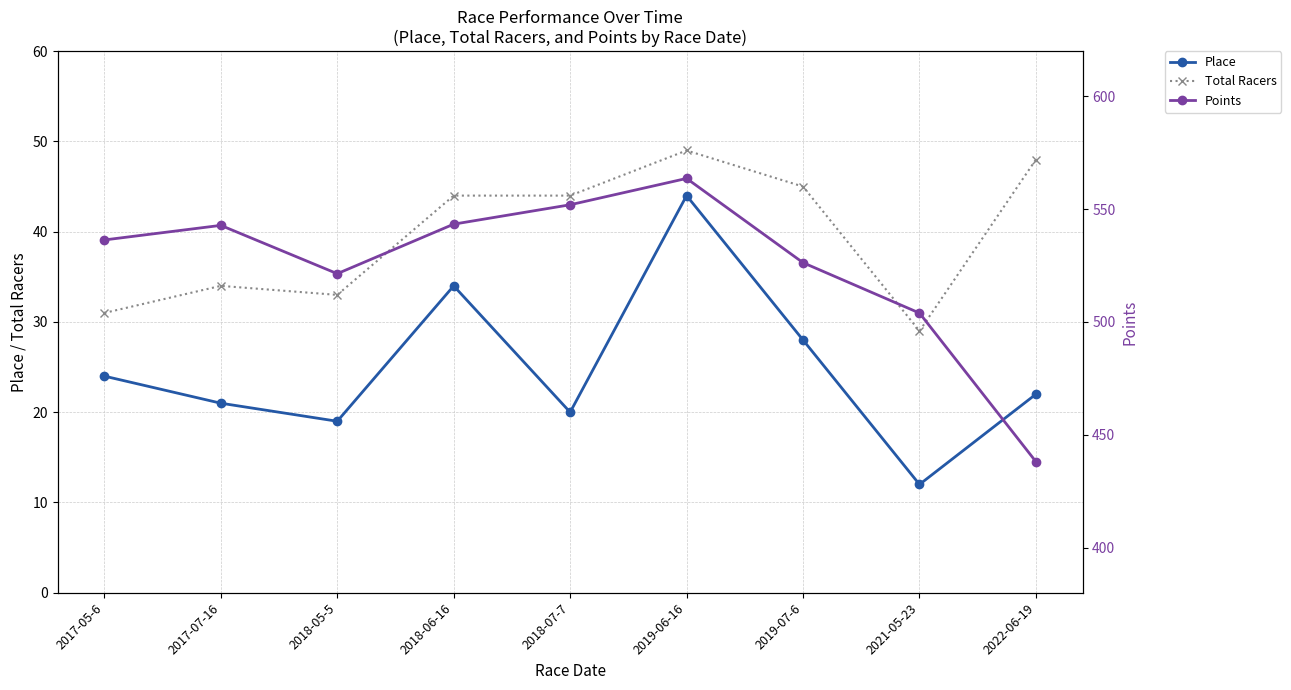

Reading left to right, list all the values displayed in this chart.

Place: 2017-05-6=24.0	2017-07-16=21.0	2018-05-5=19.0	2018-06-16=34.0	2018-07-7=20.0	2019-06-16=44.0	2019-07-6=28.0	2021-05-23=12.0	2022-06-19=22.0
Total Racers: 2017-05-6=31.0	2017-07-16=34.0	2018-05-5=33.0	2018-06-16=44.0	2018-07-7=44.0	2019-06-16=49.0	2019-07-6=45.0	2021-05-23=29.0	2022-06-19=48.0
Points: 2017-05-6=536.4	2017-07-16=542.8	2018-05-5=521.4	2018-06-16=543.4	2018-07-7=551.9	2019-06-16=563.6	2019-07-6=526.3	2021-05-23=503.9	2022-06-19=438.1